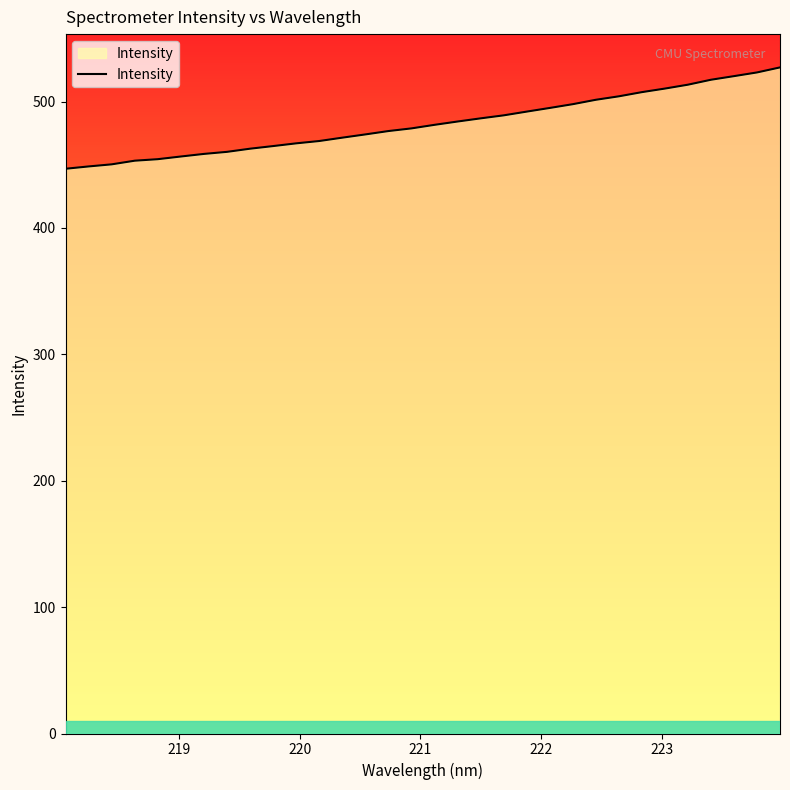

What is the difference between the maximum and minimum values?

80.2